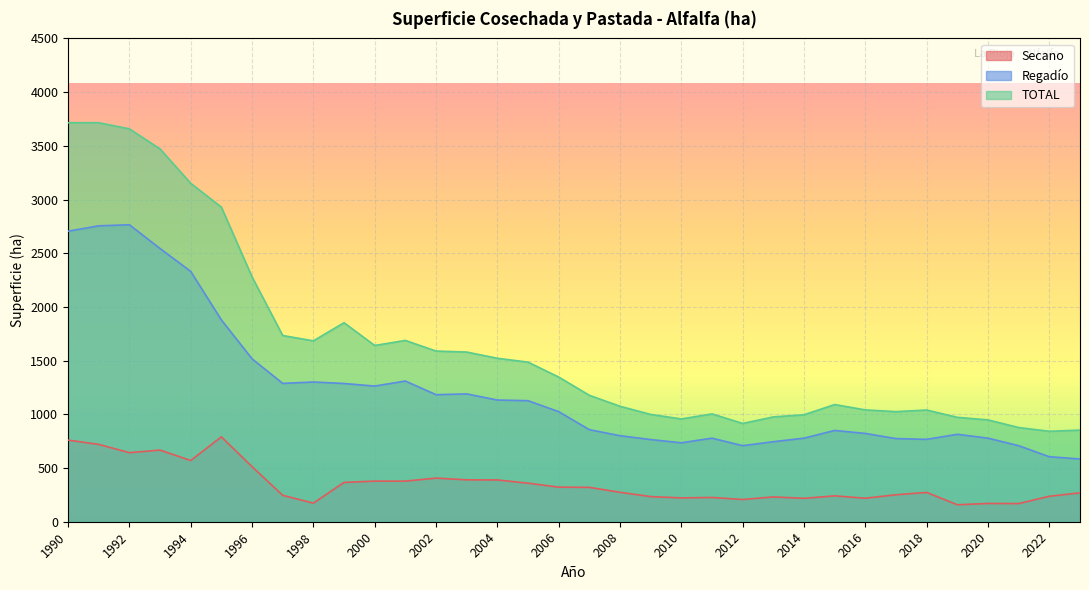

What is the total value across all series at 2022?

1684